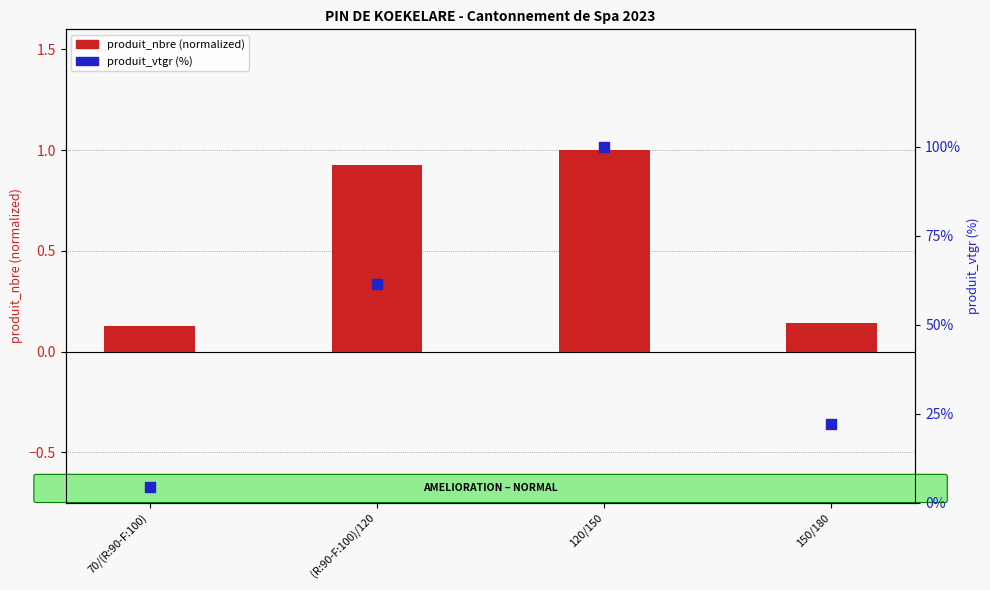

At how many categories does at least one series exceed 82?

1